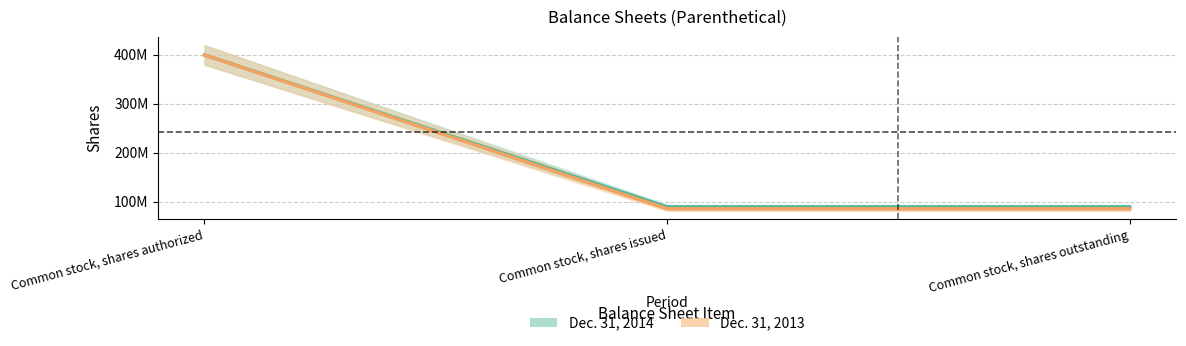

What value does the Dec. 31, 2014 (line) series have at Common stock, shares outstanding, to the nearest 100?

88882700